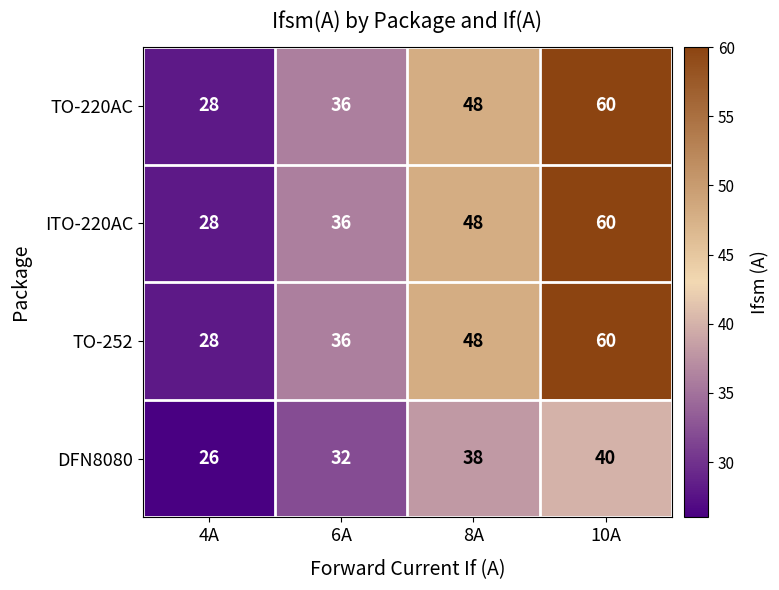

The value of ITO-220AC at 6A is 36. True or false?

True